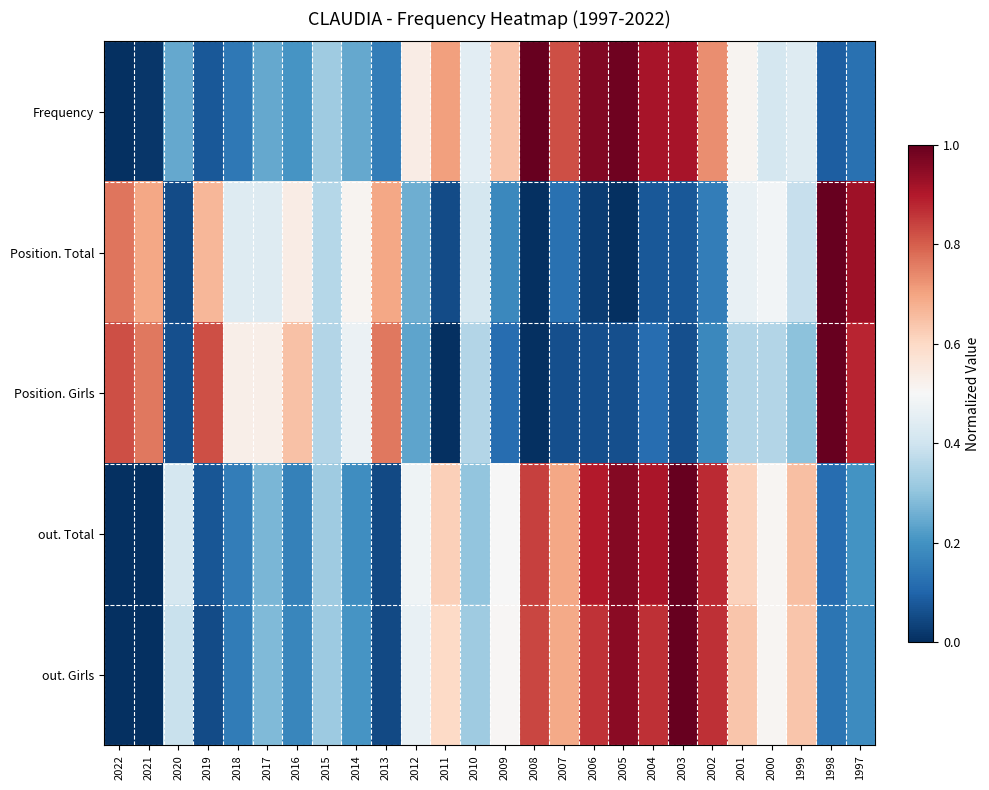

List the series in order of their peak value, highest first.

Frequency, Position. Total, Position. Girls, out. Total, out. Girls